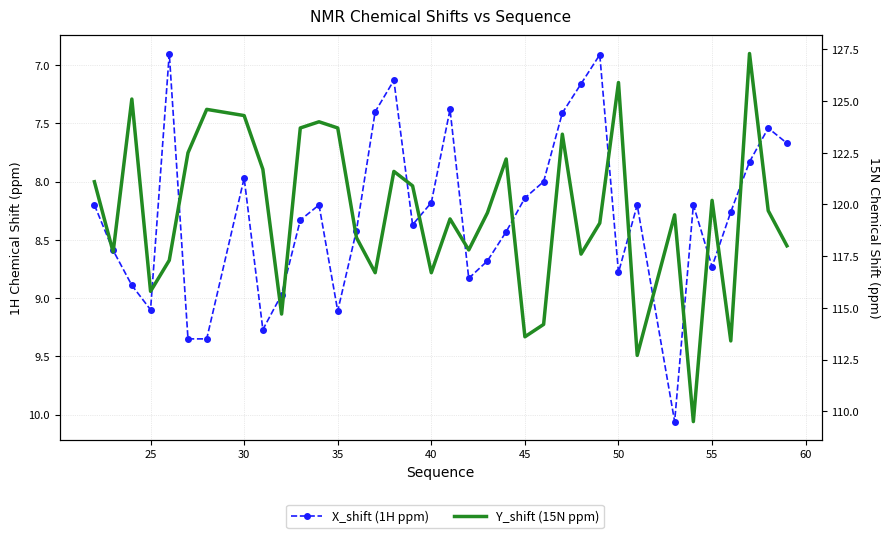

What is the difference between the maximum and minimum values in the Y_shift (15N ppm) series?

17.8